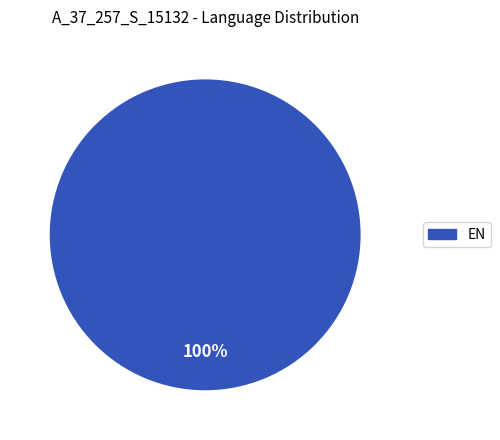

Does any single category account for the majority?

Yes